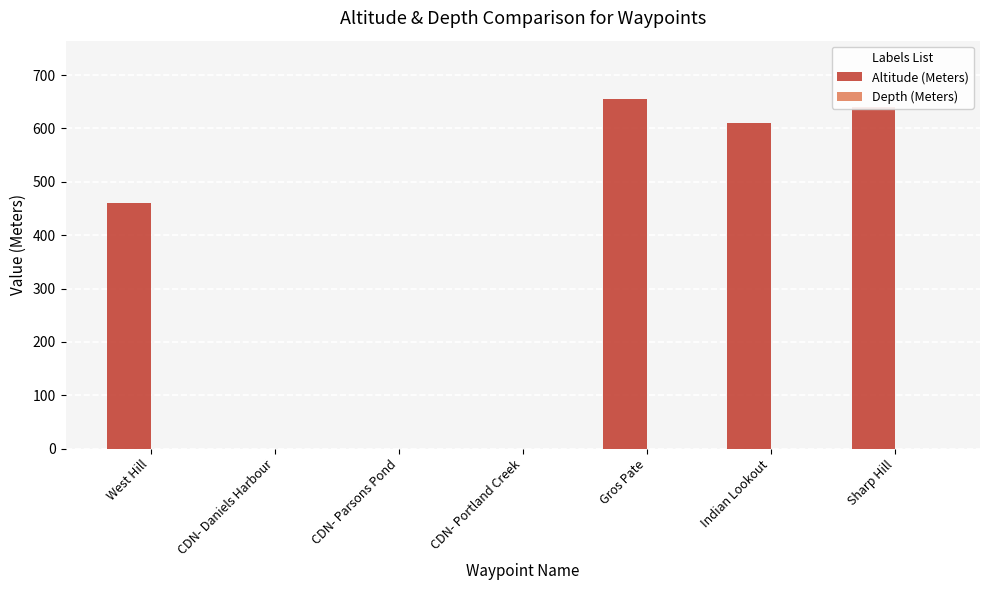

True or false: the data shows 171 at Indian Lookout.

False